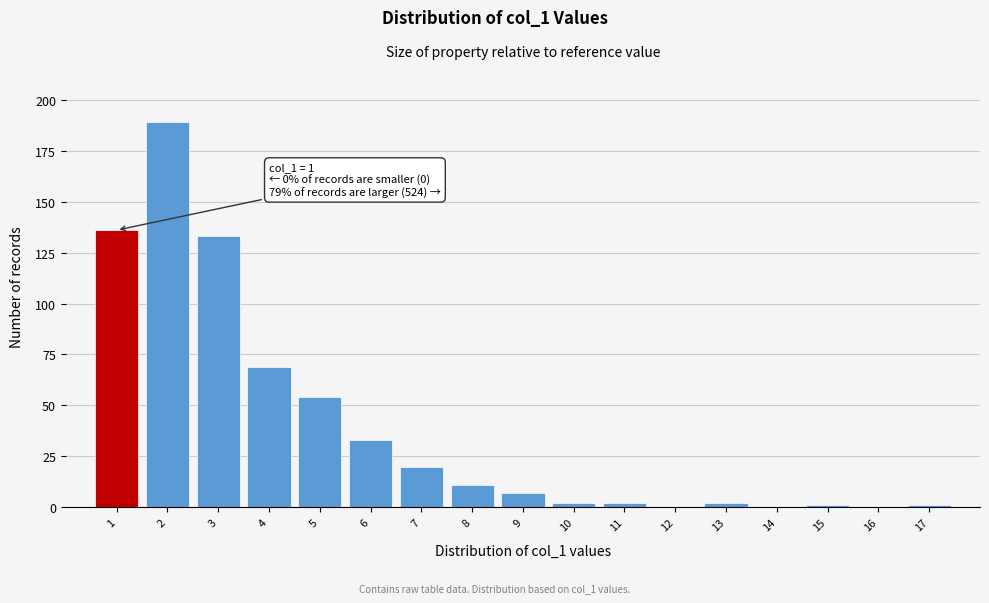

Which range on the x-axis has the tallest bar?

1.5 to 2.5